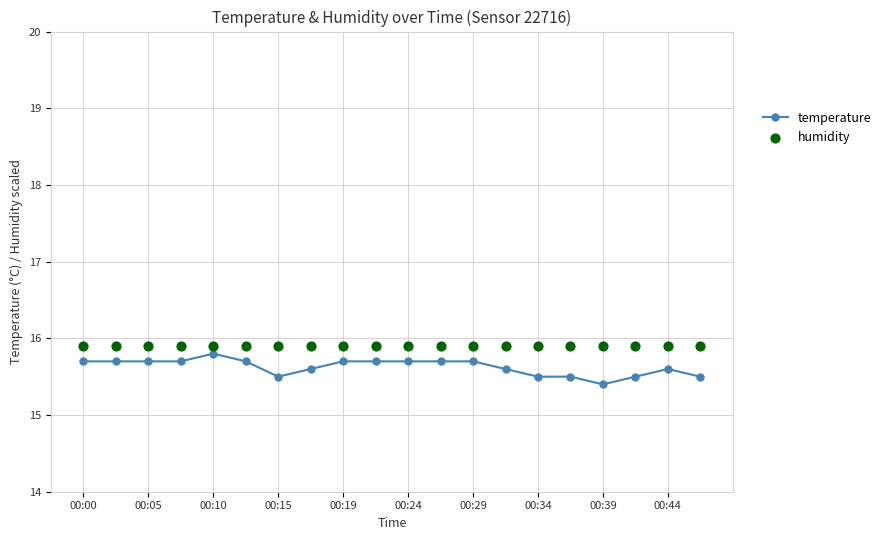

What is the maximum value for temperature?

15.8